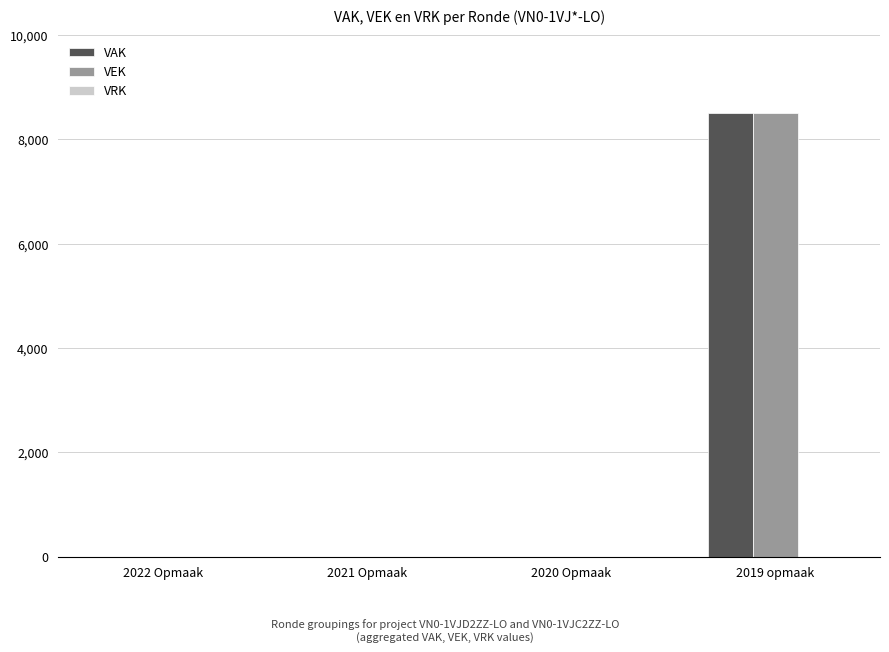

At which category is the sum across all series the highest?

2019 opmaak